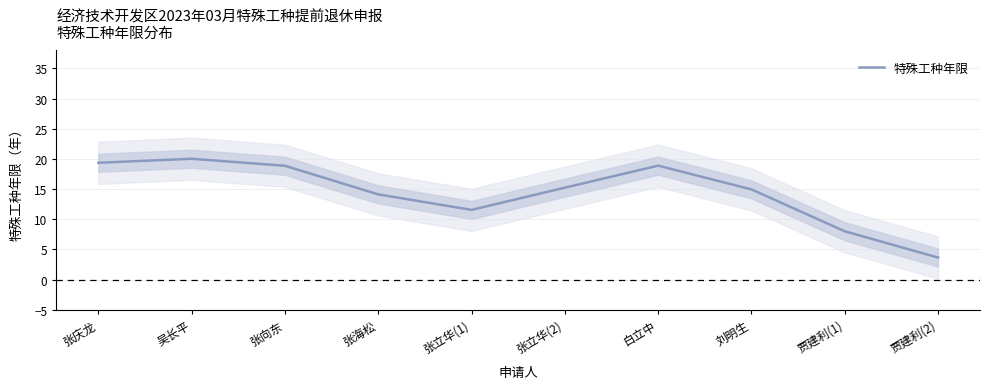

What is the value of the 7th point from the left?

18.9